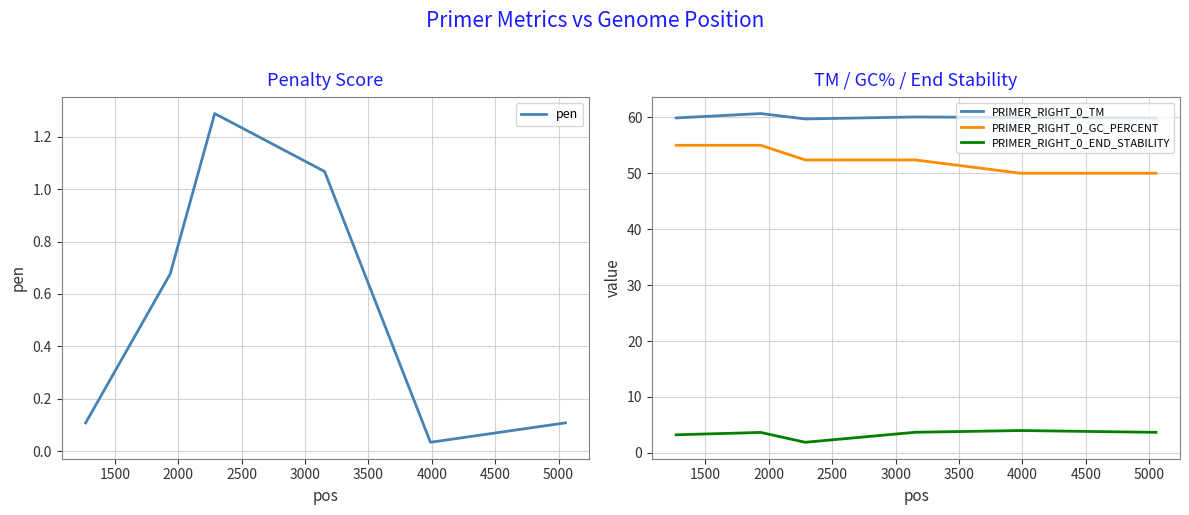

Does the chart have visible grid lines?

Yes